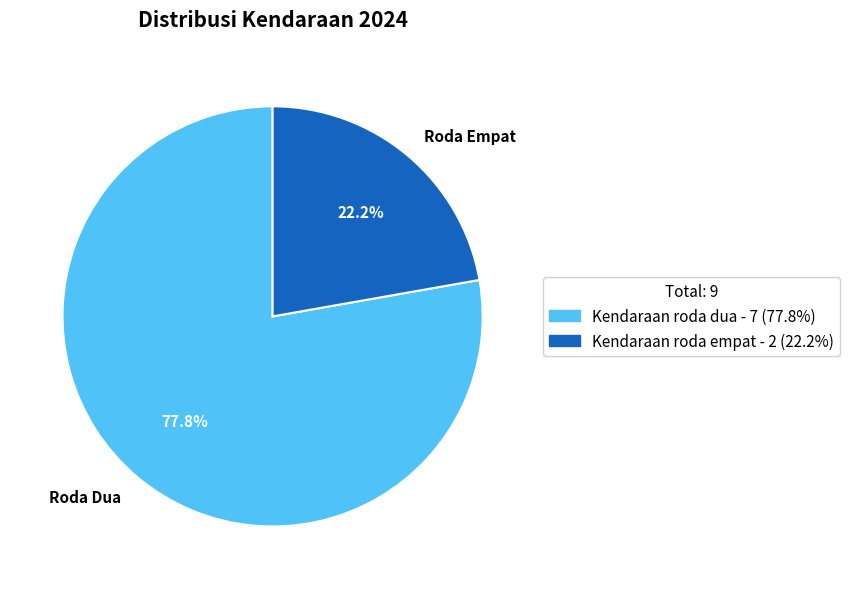

Combined, do Roda Empat and Roda Dua account for over 50%?

Yes